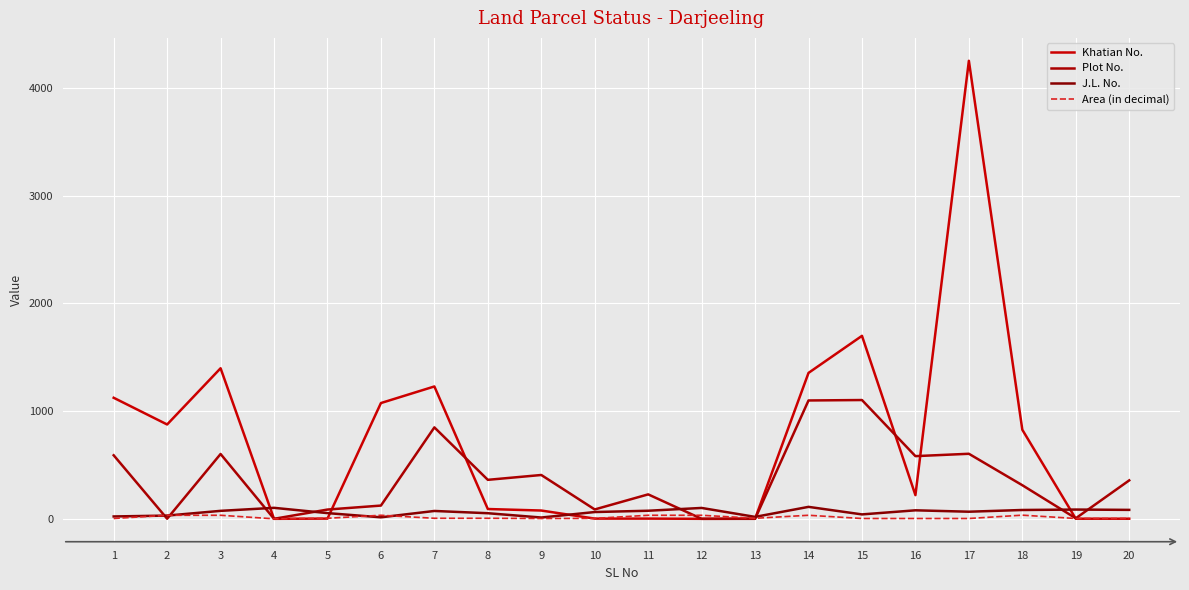

Which series ends up on top after the final intersection of J.L. No. and Khatian No.?

J.L. No.